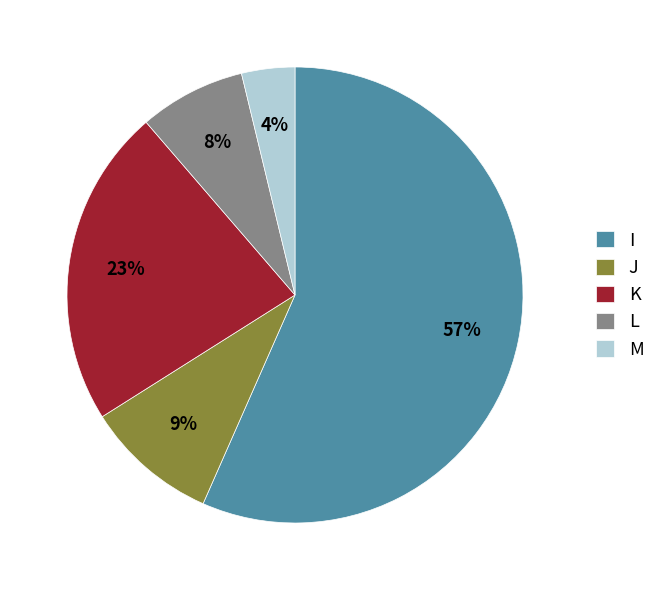

Does any single category account for the majority?

Yes